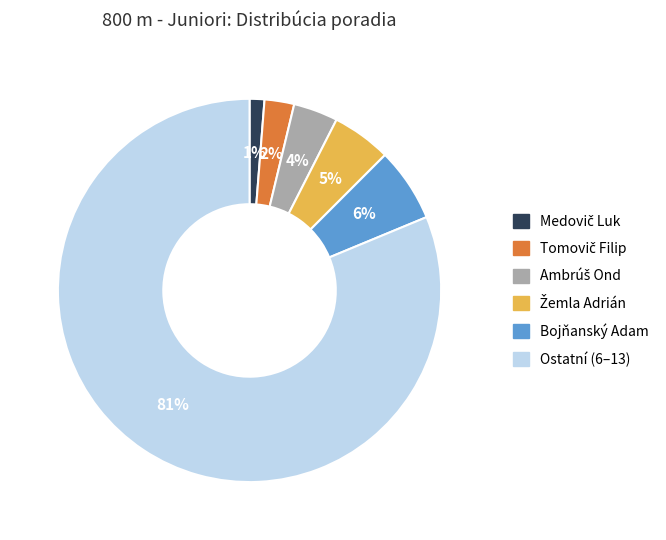

To the nearest percent, what is the average slice percentage?

17%